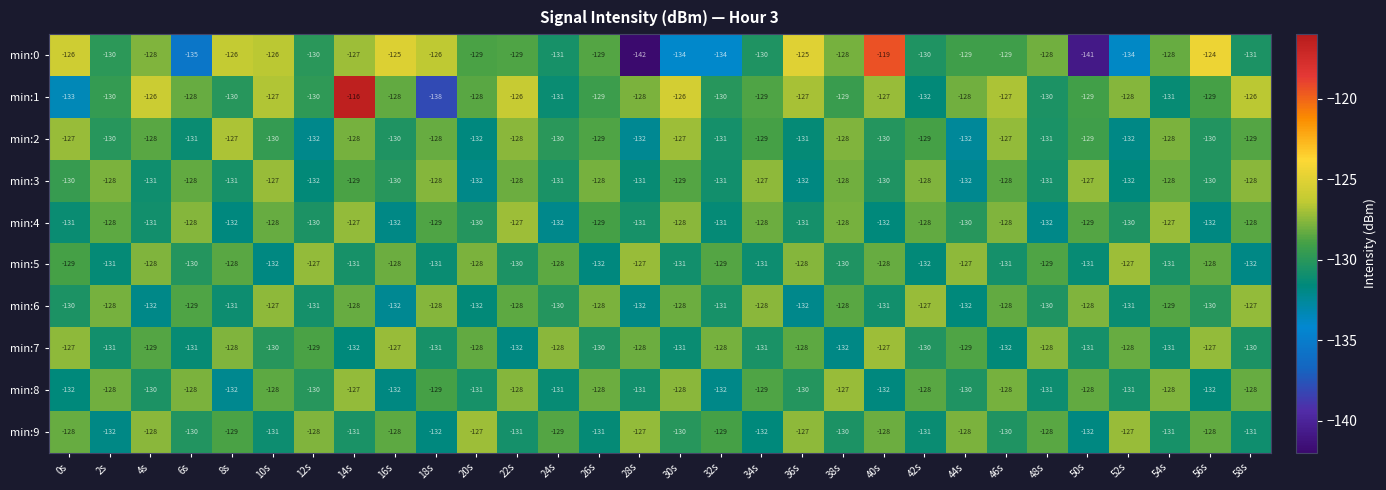

Which series has the largest total across all categories?

min:1